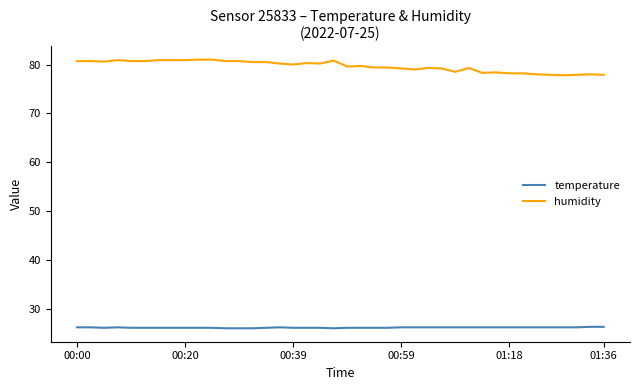

Rank the series by their maximum value, from lowest to highest.

temperature, humidity